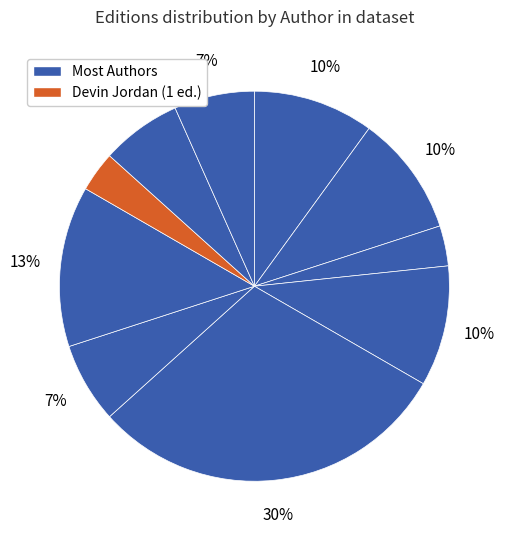

Count the number of slices in the pie.

10